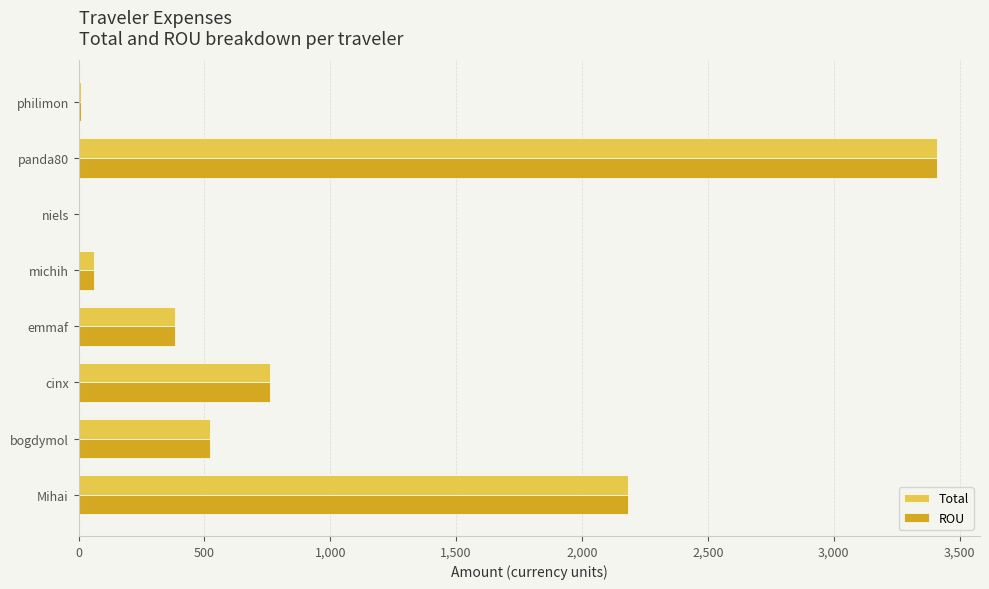

What is the sum of all ROU values?

7325.6